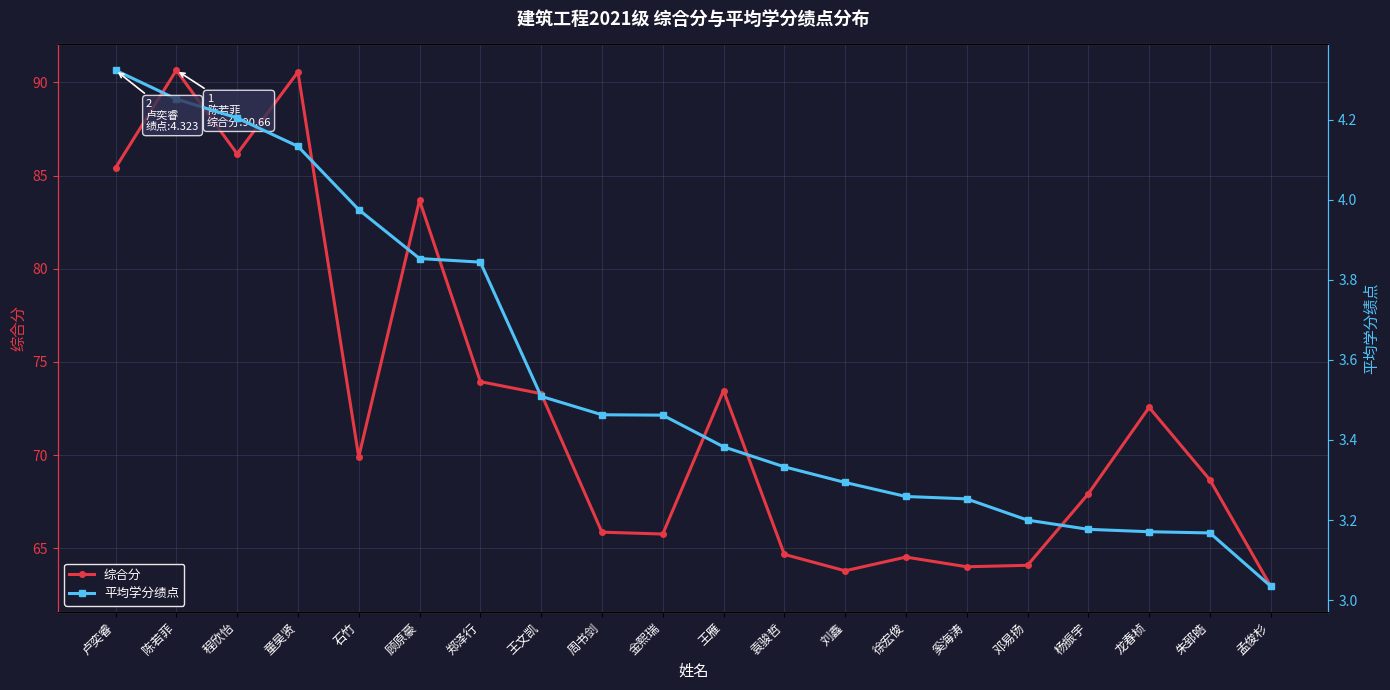

How many distinct data groups are displayed?

2